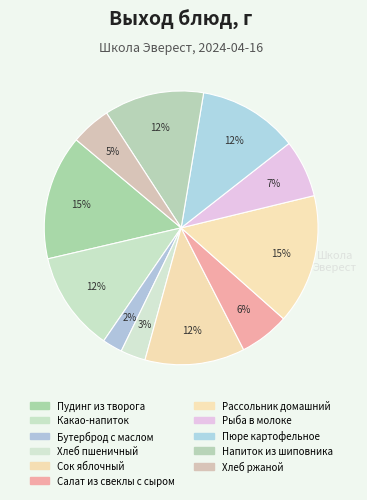

Count the number of slices in the pie.

11